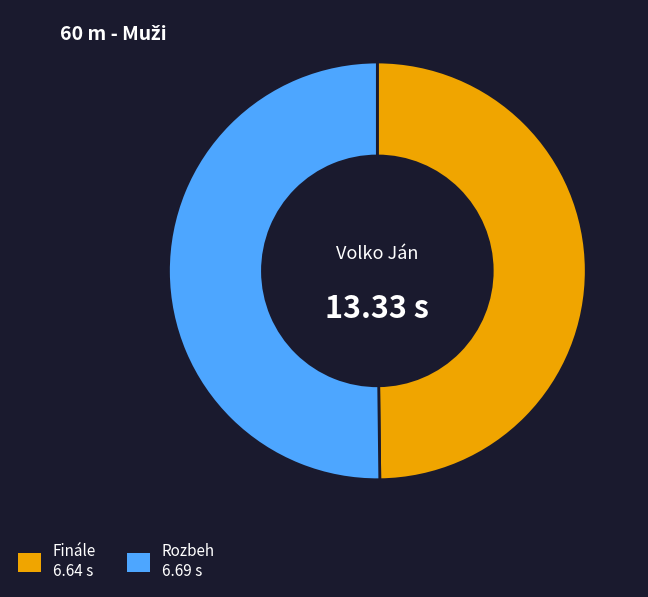

Is it true that Rozbeh is 50% of the pie?

True